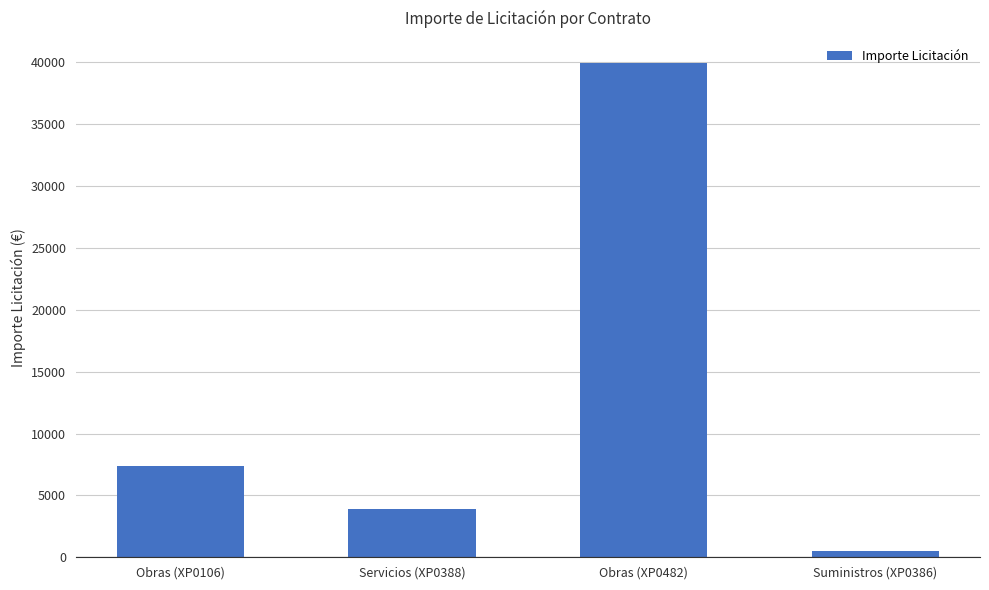

Approximately how many times larger is the value at Obras (XP0106) compared to Suministros (XP0386)?

14.8